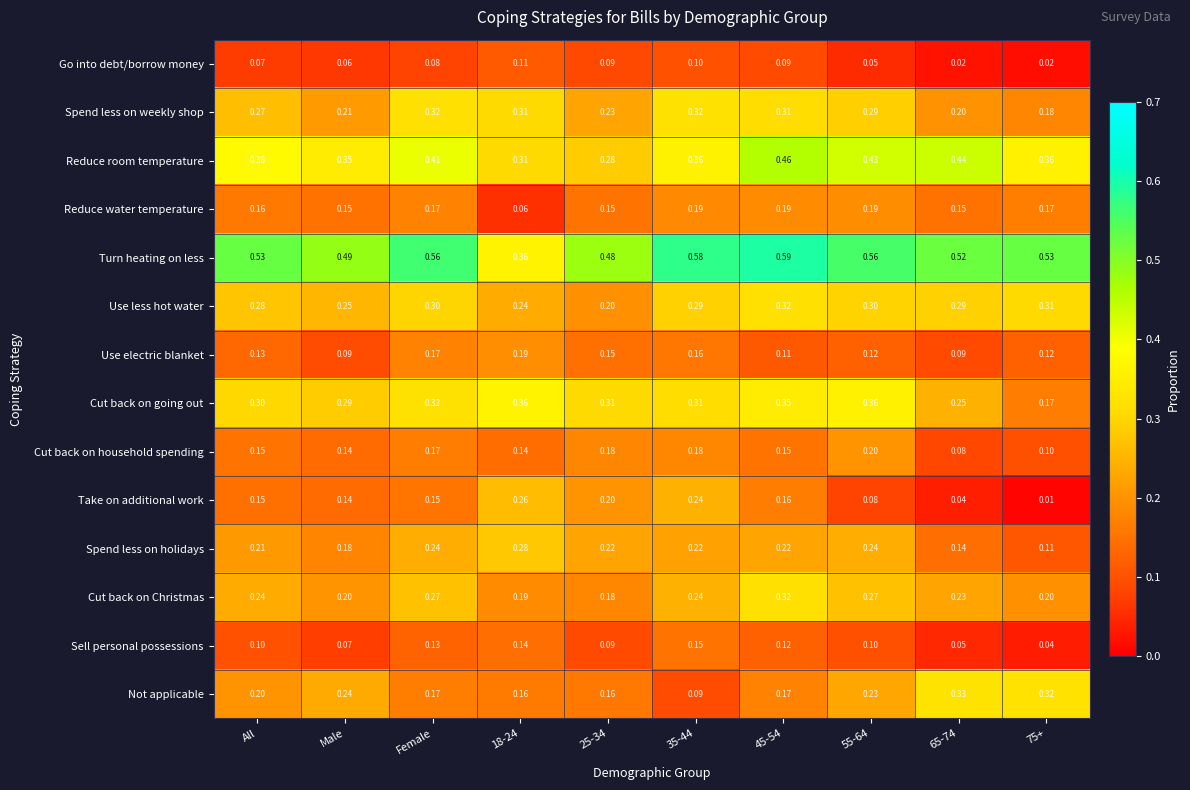

At 65-74, list the series in order from largest to smallest.

Turn heating on less, Reduce room temperature, Not applicable, Use less hot water, Cut back on going out, Cut back on Christmas, Spend less on weekly shop, Reduce water temperature, Spend less on holidays, Use electric blanket, Cut back on household spending, Sell personal possessions, Take on additional work, Go into debt/borrow money